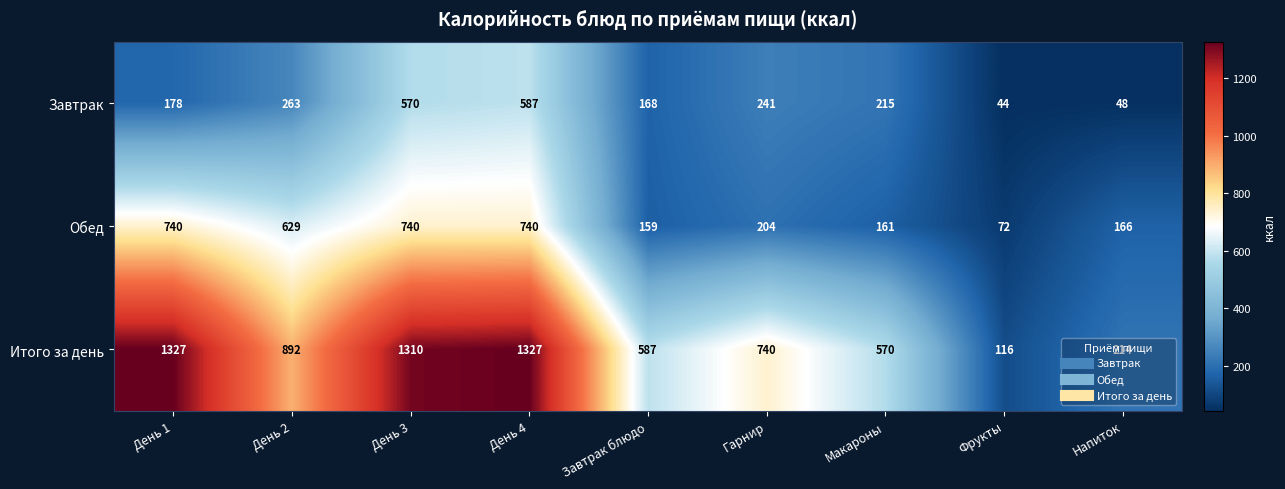

Rank the series by their maximum value, from highest to lowest.

Итого за день, Обед, Завтрак